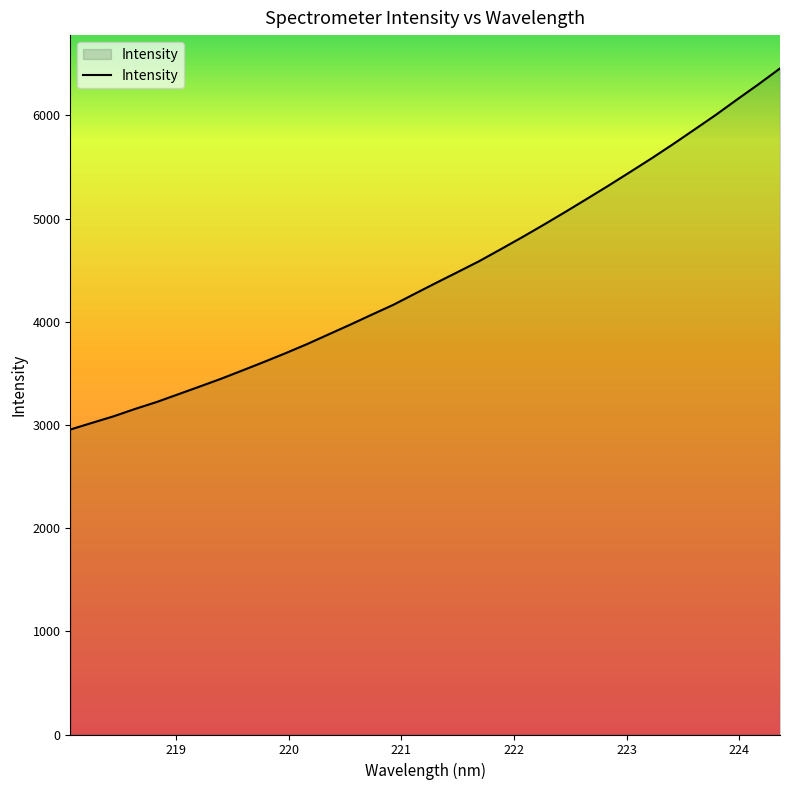

How many lines are shown in the chart?

1